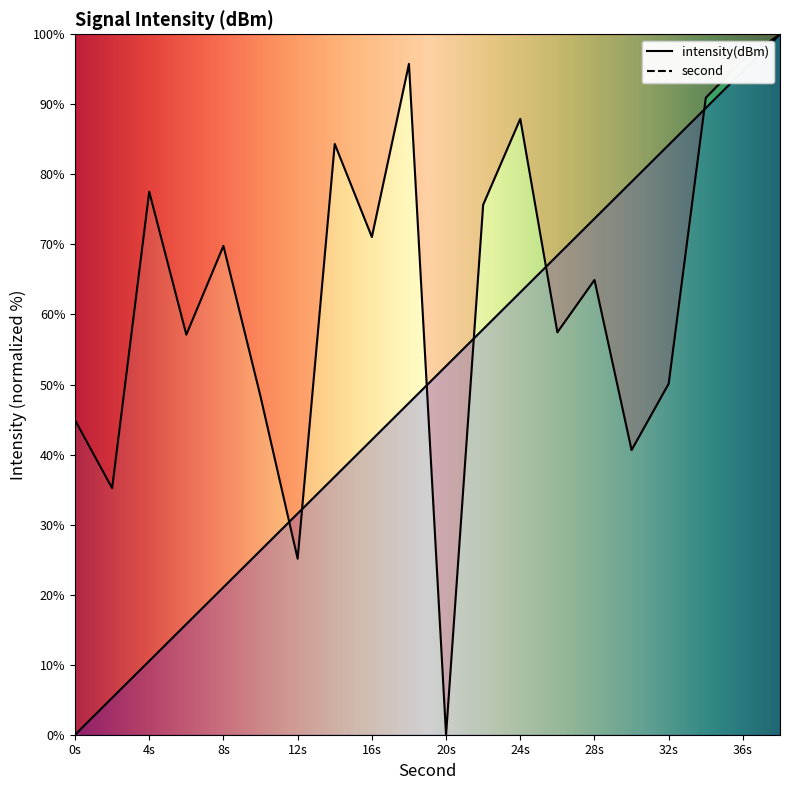

At how many categories does at least one series exceed 81?

7